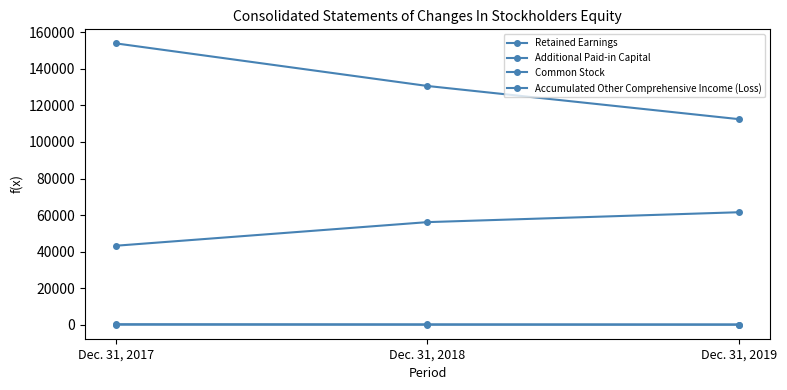

Which series has the largest range (max minus min)?

Additional Paid-in Capital